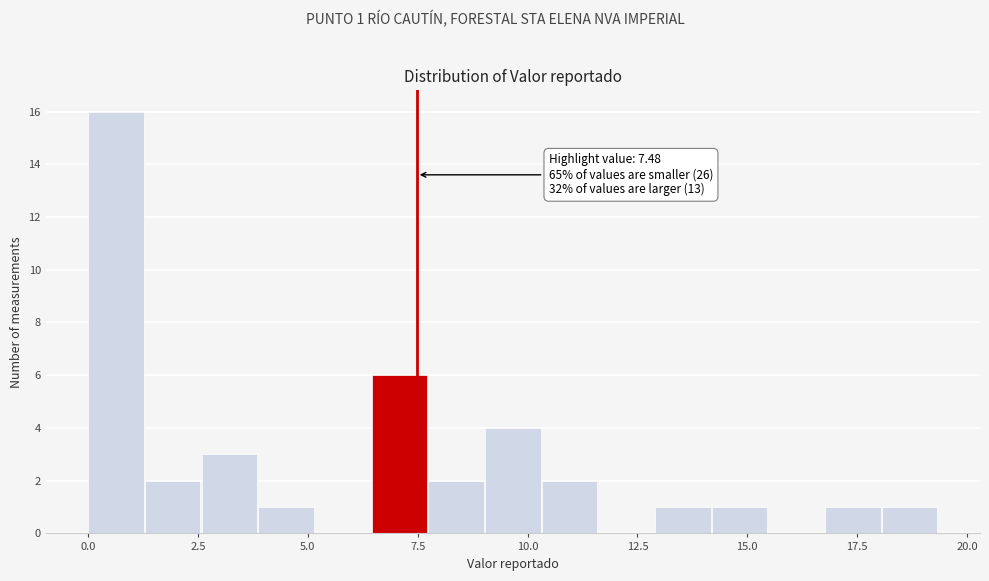

Read against the x-axis, roughly where is the centre of the tallest bar?

0.5